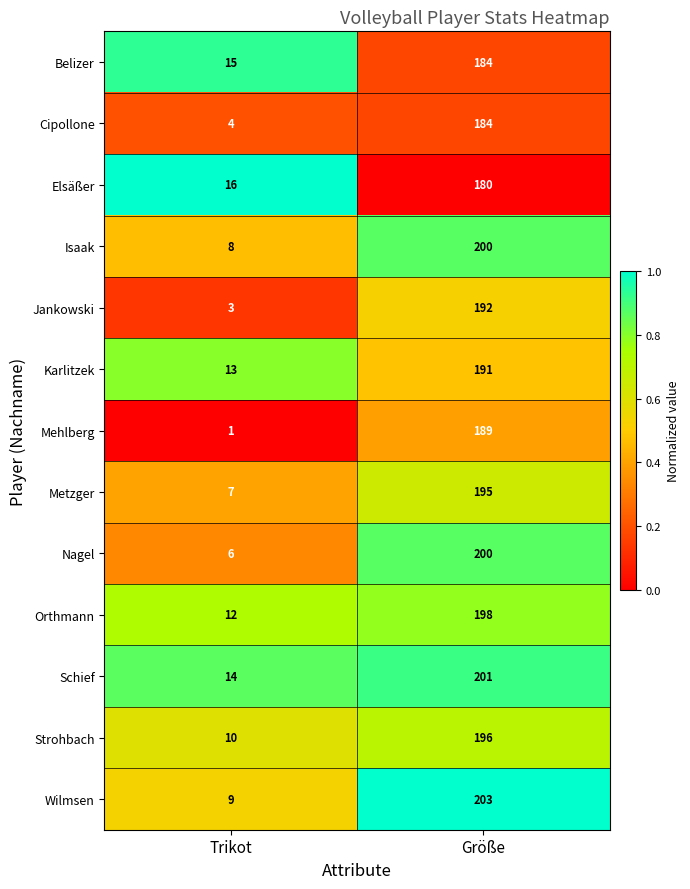

Reading left to right, extract all data points from this chart.

Belizer: 15	184
Cipollone: 4	184
Elsäßer: 16	180
Isaak: 8	200
Jankowski: 3	192
Karlitzek: 13	191
Mehlberg: 1	189
Metzger: 7	195
Nagel: 6	200
Orthmann: 12	198
Schief: 14	201
Strohbach: 10	196
Wilmsen: 9	203